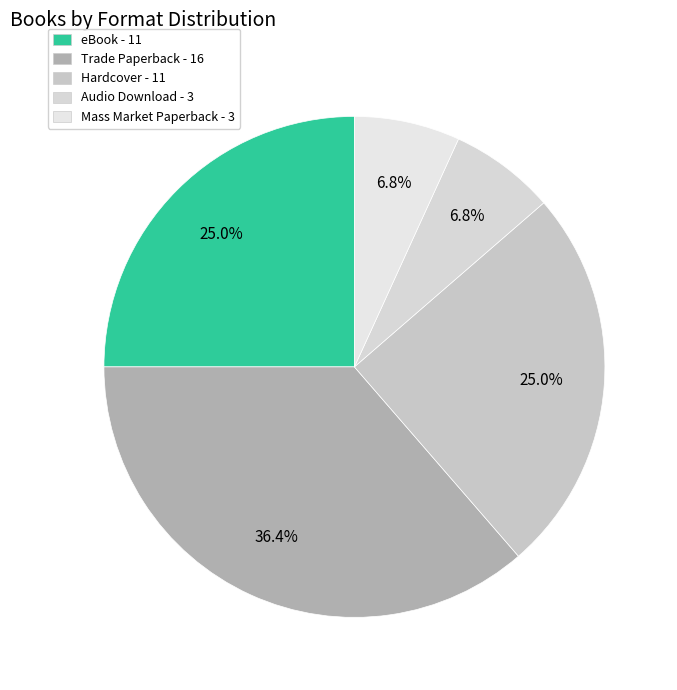

What is the change in value from Hardcover to Audio Download?

-8